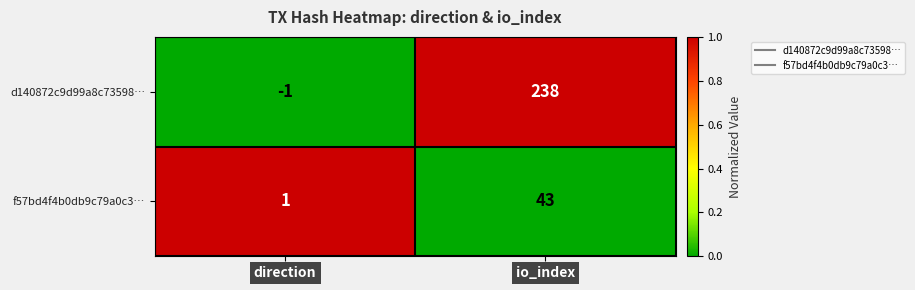

What is the total value across all series at io_index?

281